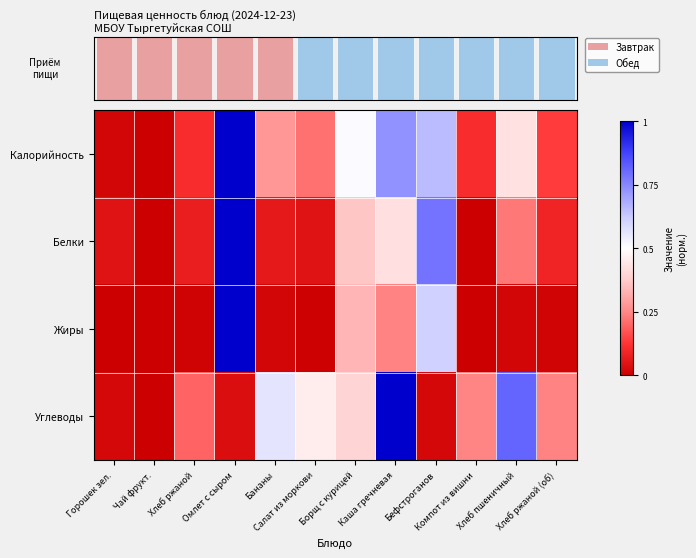

What value does the Белки series have at Каша гречневая?

0.4